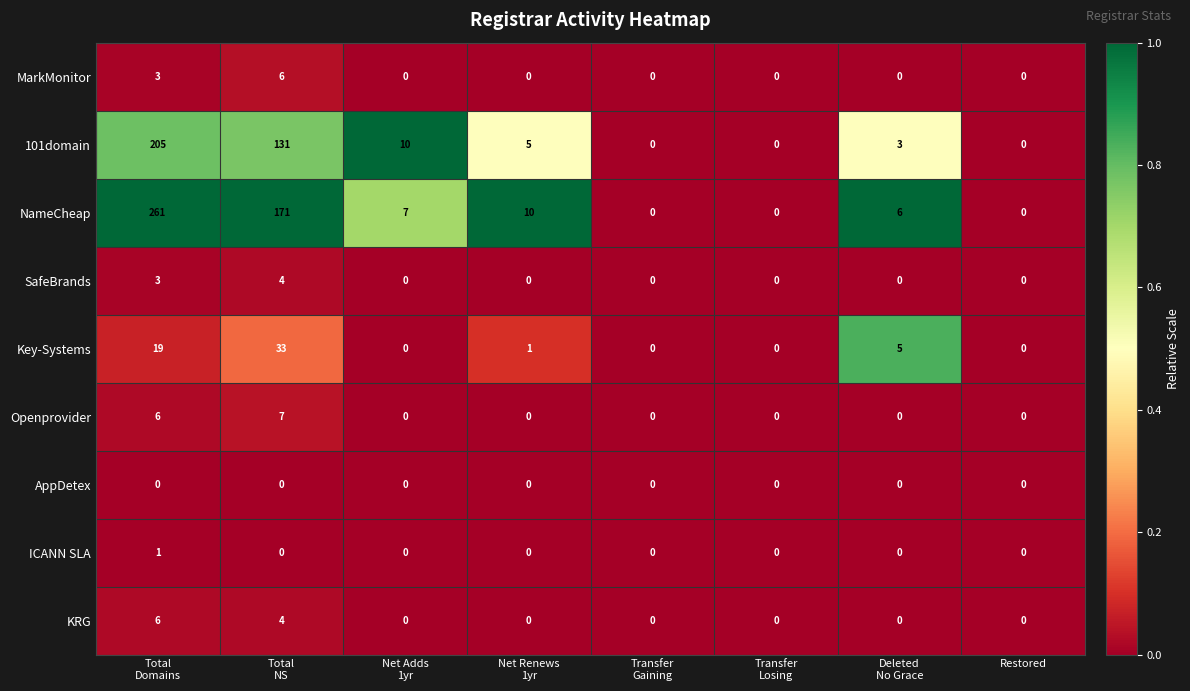

Which series has the widest spread of values?

NameCheap